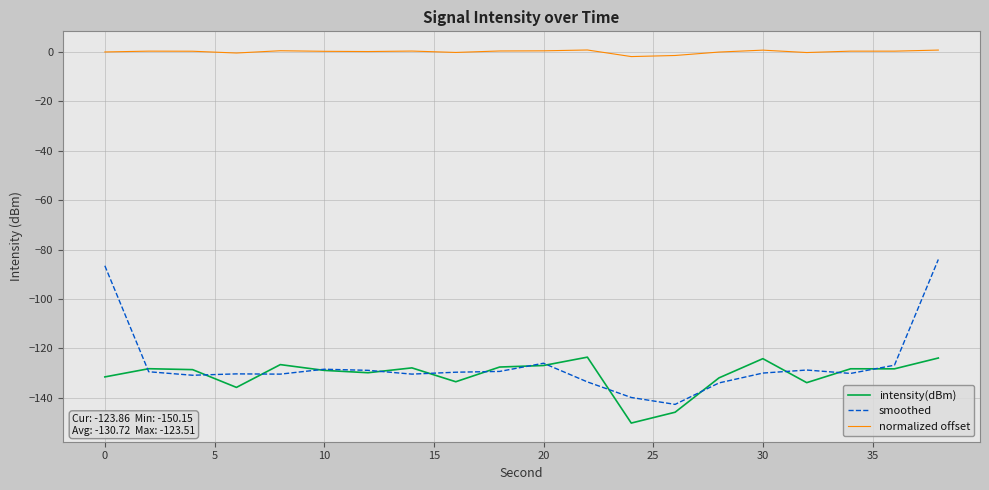

Which series has the largest range (max minus min)?

smoothed